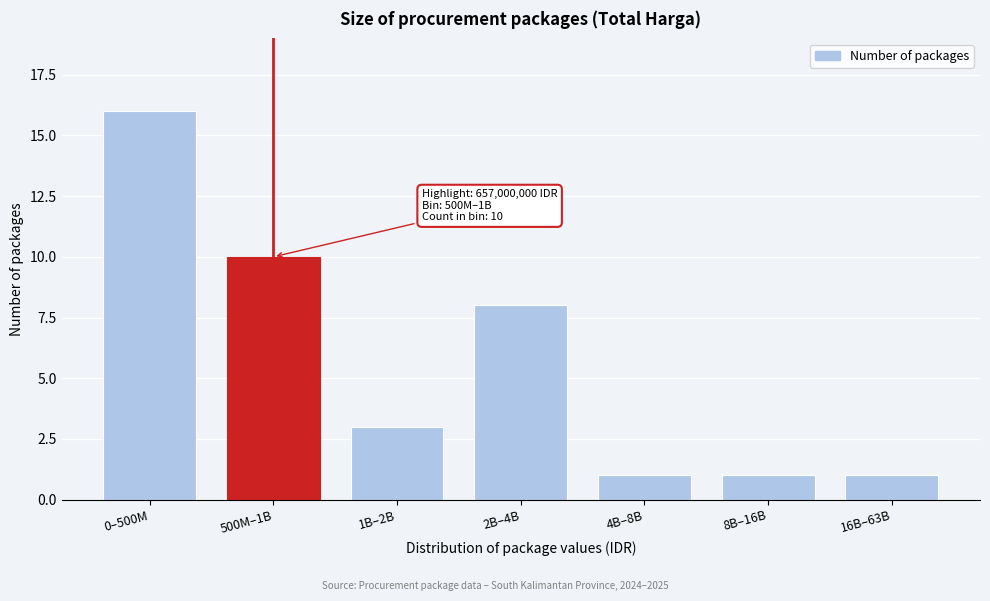

Reading right to left, list all the values displayed in this chart.

1	1	1	8	3	10	16